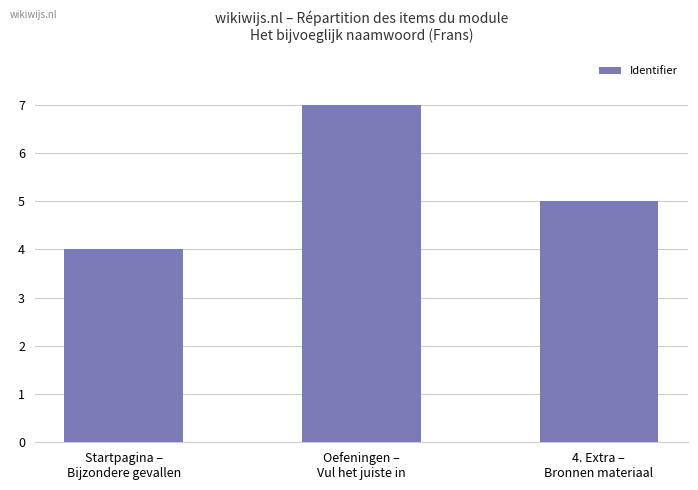

What is the maximum value shown in the chart?

7